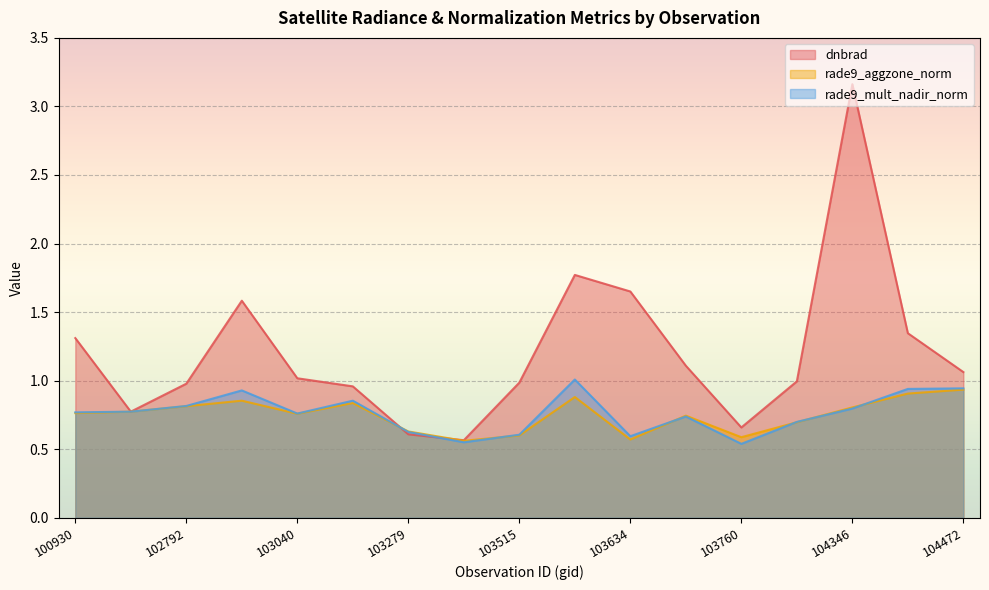

What is the total value across all series at 103160?

2.6